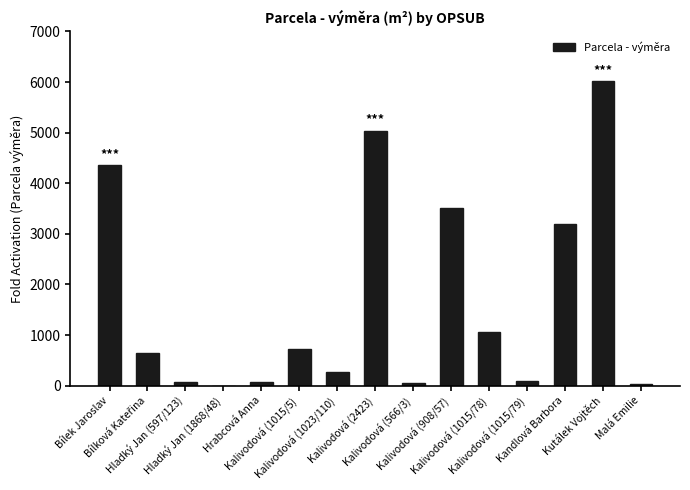

What is the greatest value displayed?

6016